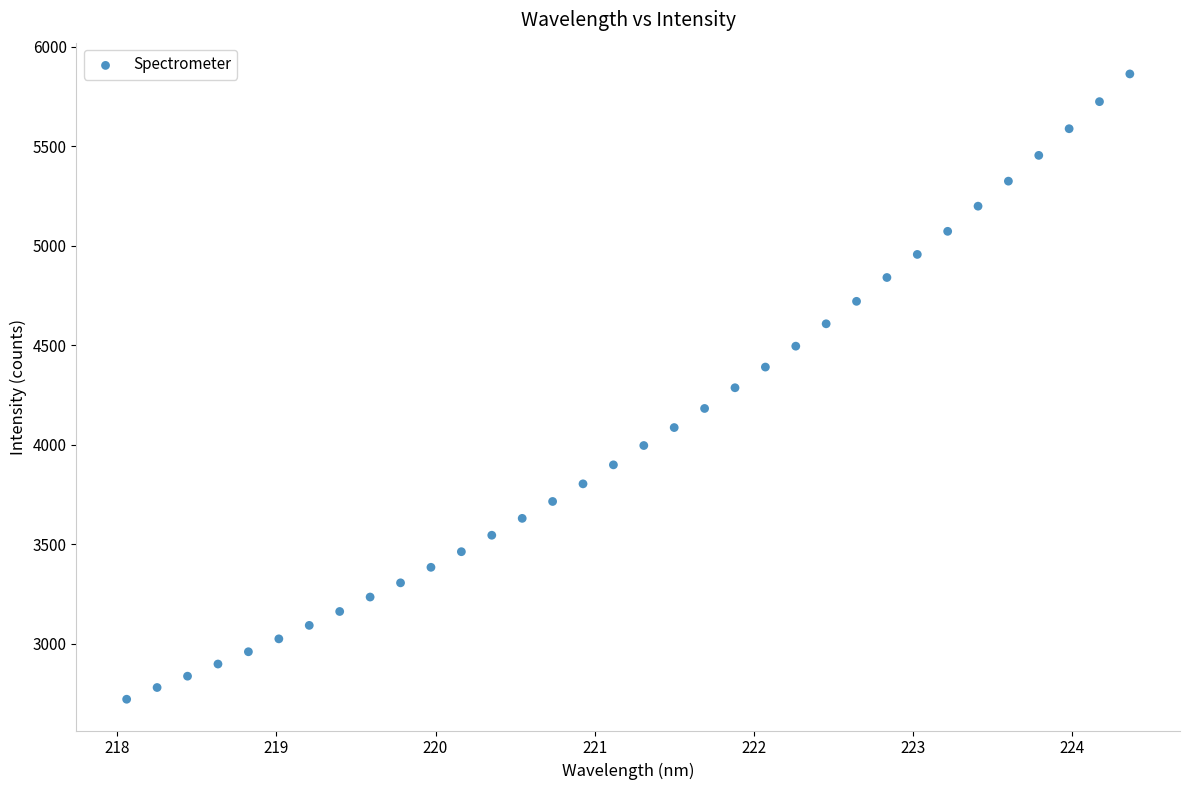

What is the range of X values (max minus min)?

6.3